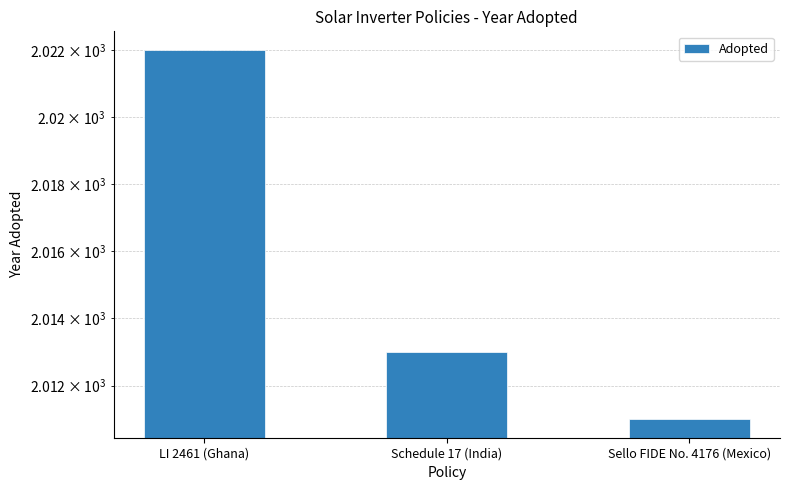

What is the sum of all values?

6046